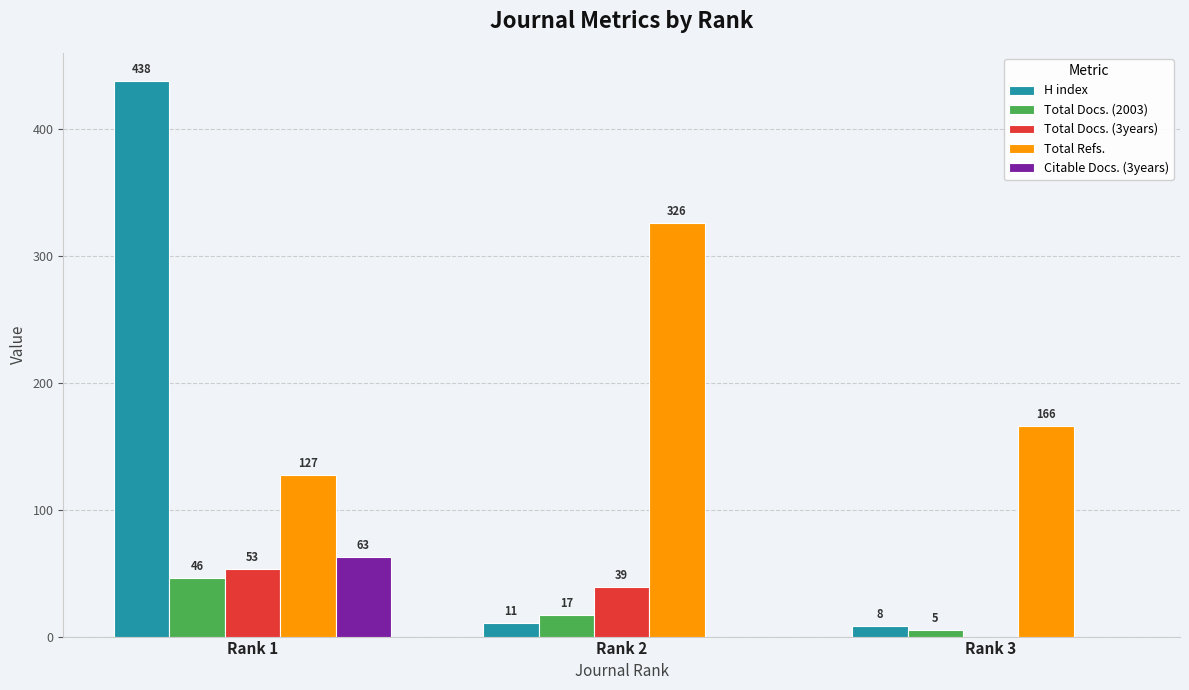

Are the bars horizontal?

No